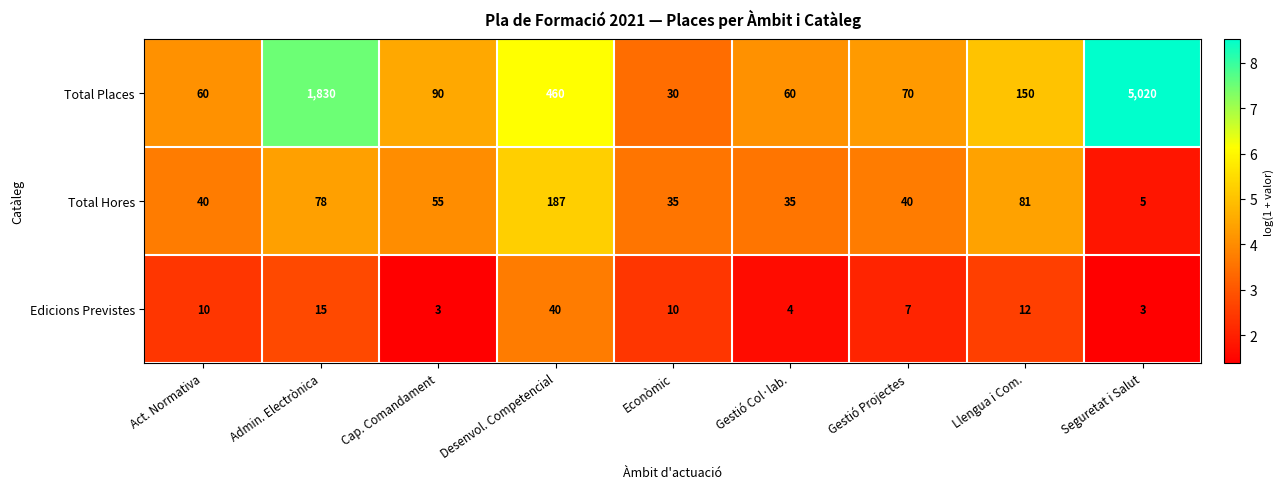

The Total Places series shows 1311 at Seguretat i Salut. True or false?

False